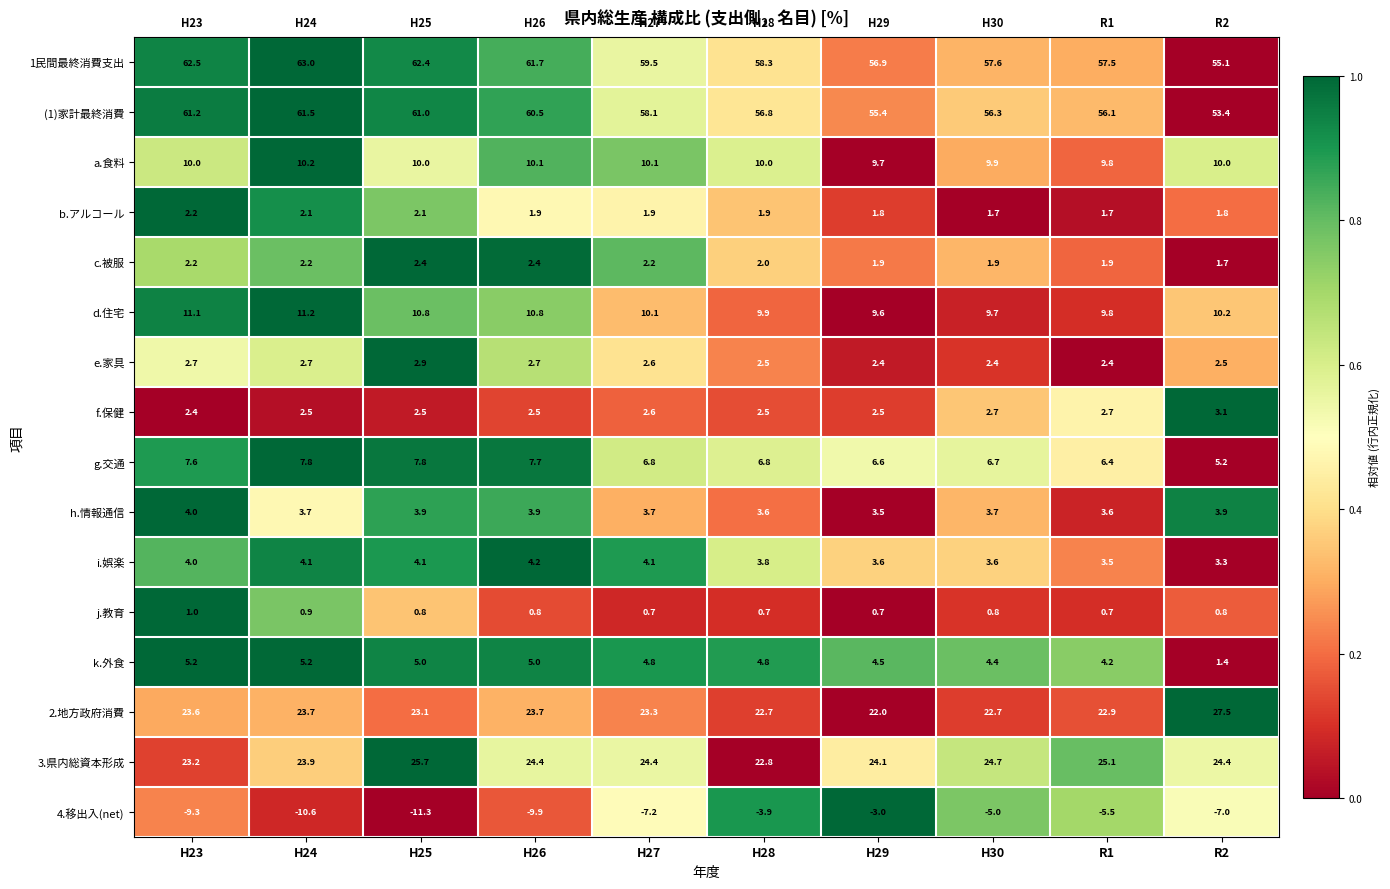

Is it true that (1)家計最終消費 equals 22.1 at H26?

False